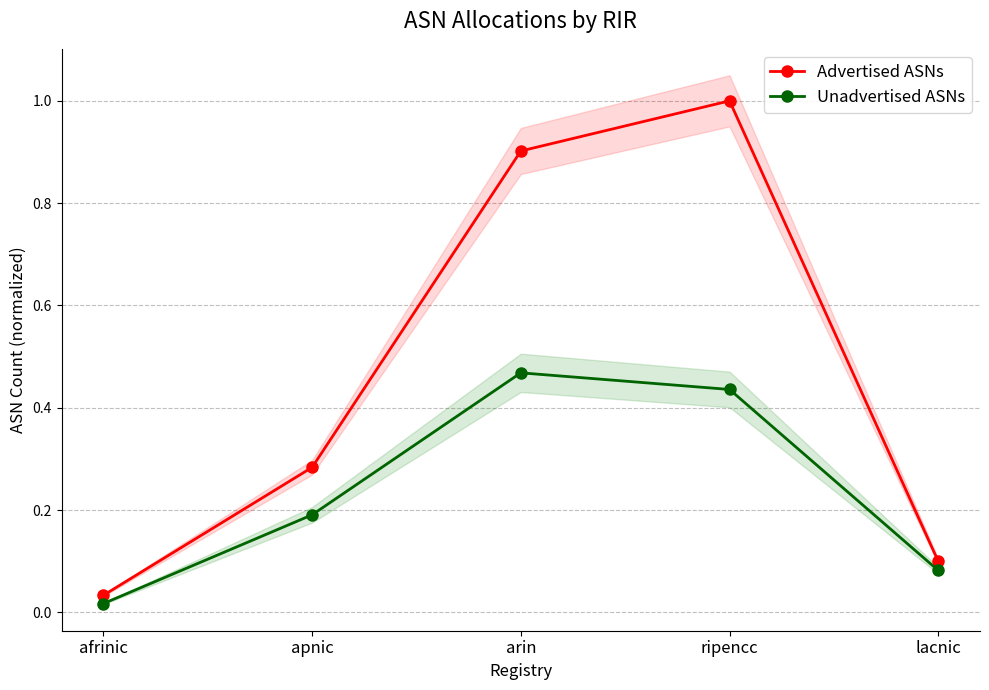

What is the approximate value of Unadvertised ASNs at ripencc?

0.4